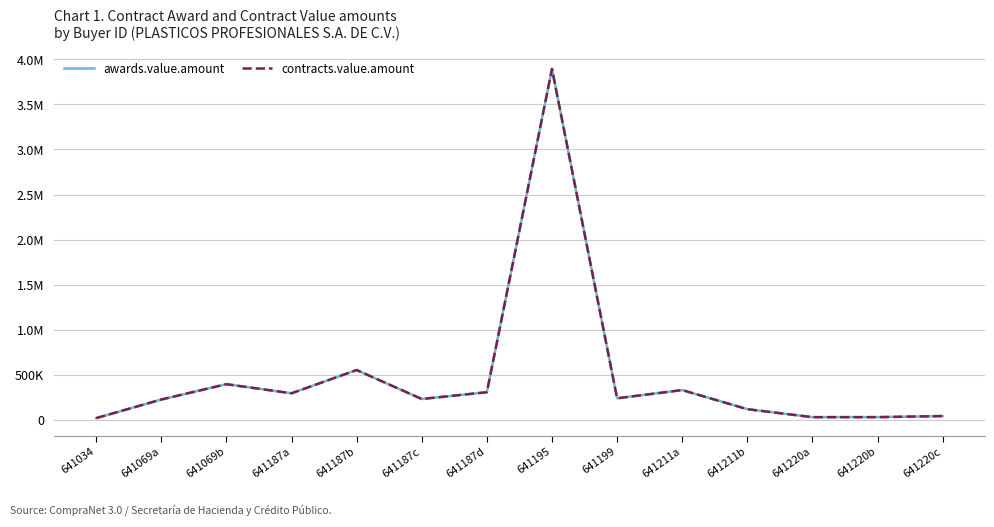

True or false: awards.value.amount and contracts.value.amount cross at least once.

False